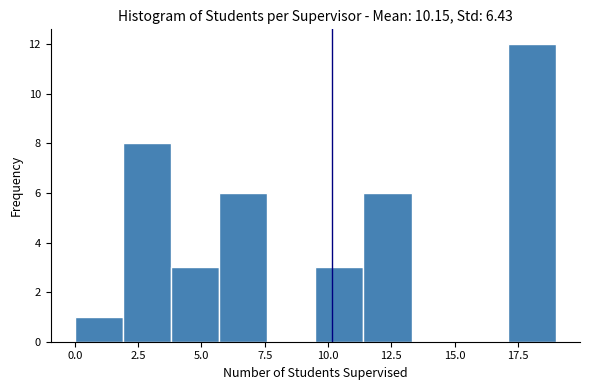

Read against the x-axis, roughly where is the centre of the tallest bar?

18.0